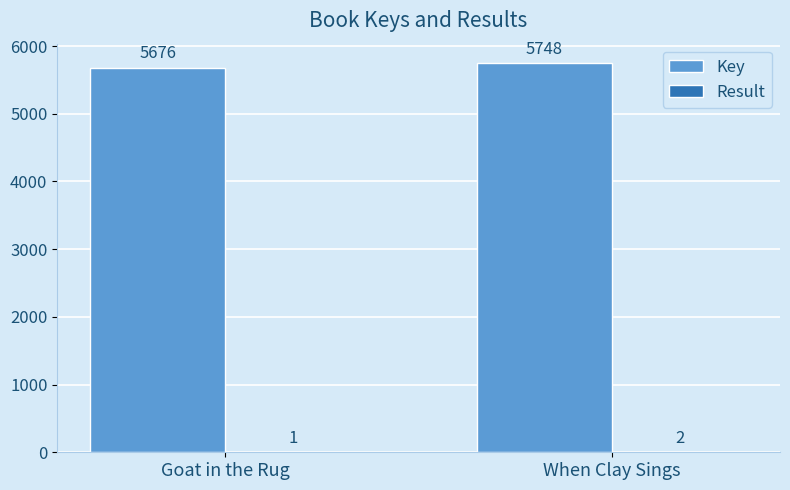

Which label corresponds to the largest value in the chart?

When Clay Sings